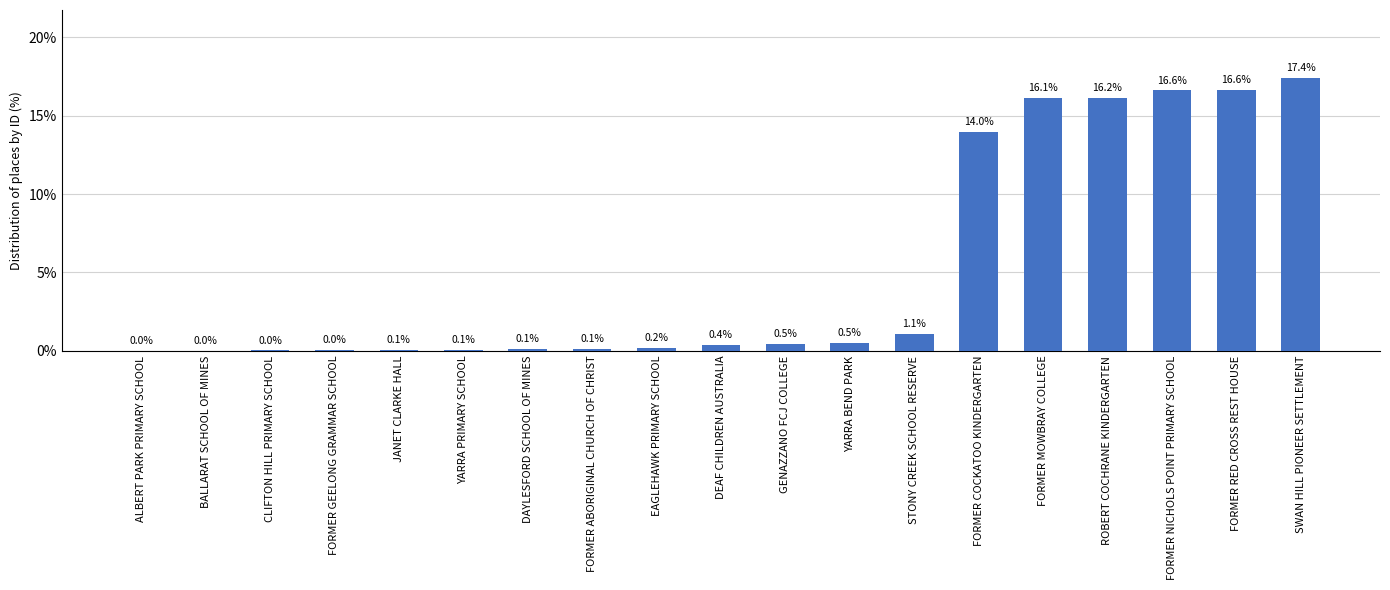

True or false: the data shows 0.1 at DAYLESFORD SCHOOL OF MINES.

True